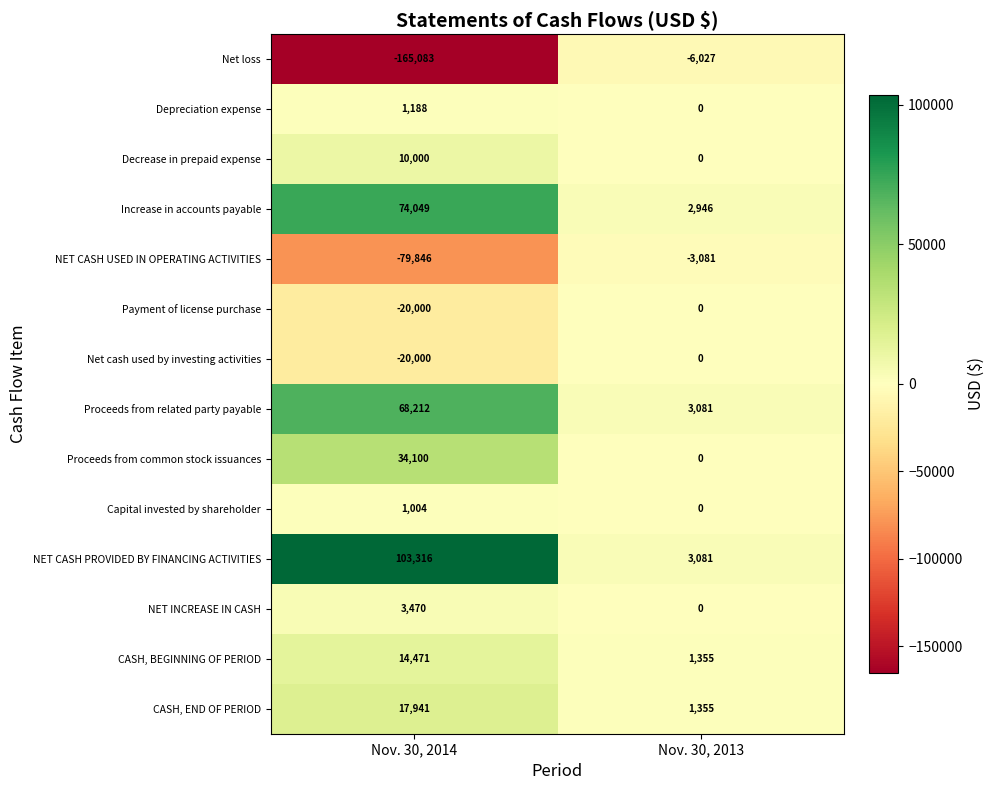

Is it true that Proceeds from related party payable equals 15449 at Nov. 30, 2014?

False